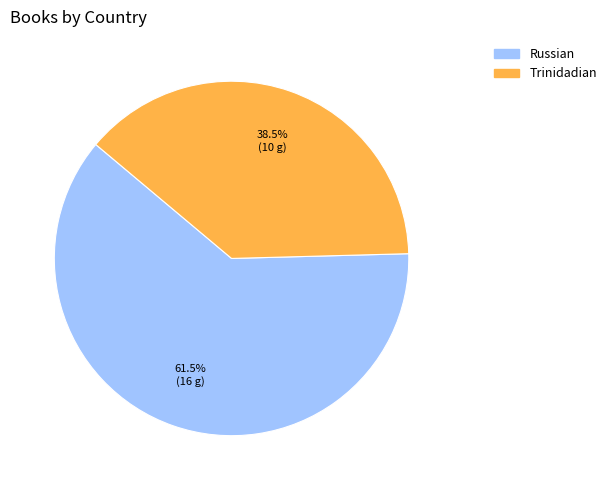

Approximately how many times larger is the value at Trinidadian compared to Russian?

0.6